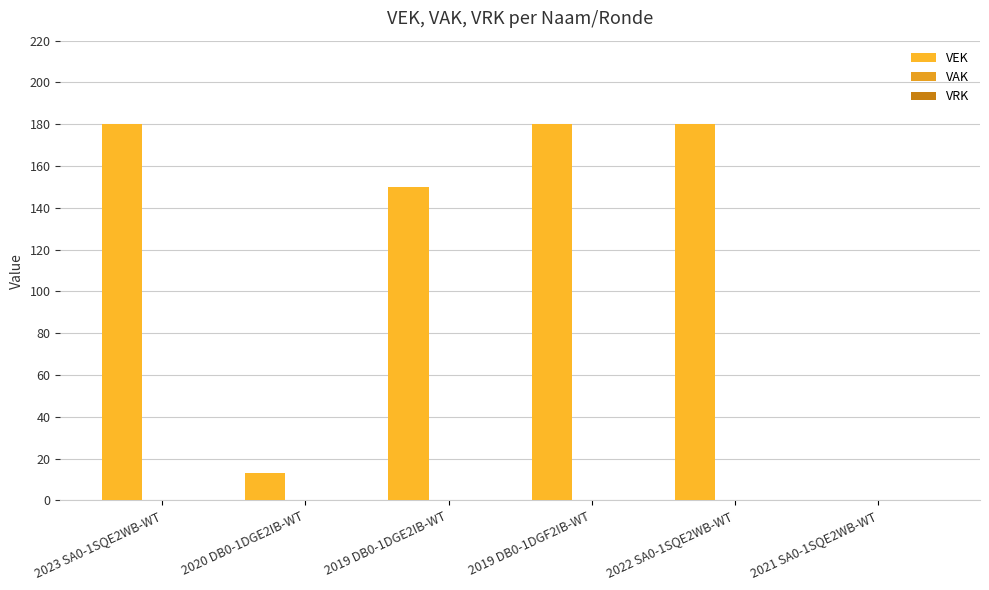

Are the bars horizontal?

No